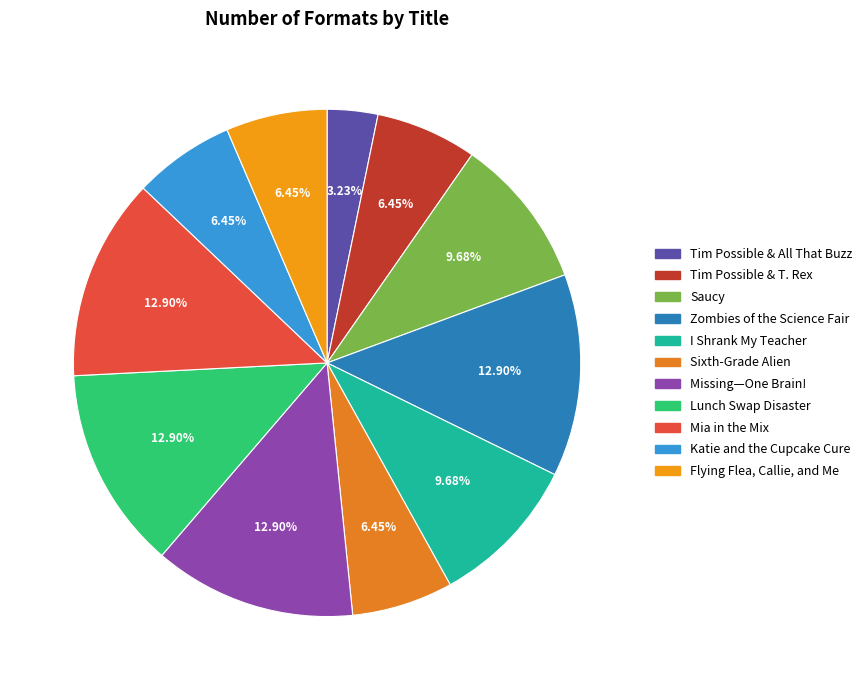

What is the smallest slice in the pie chart?

Tim Possible & All That Buzz